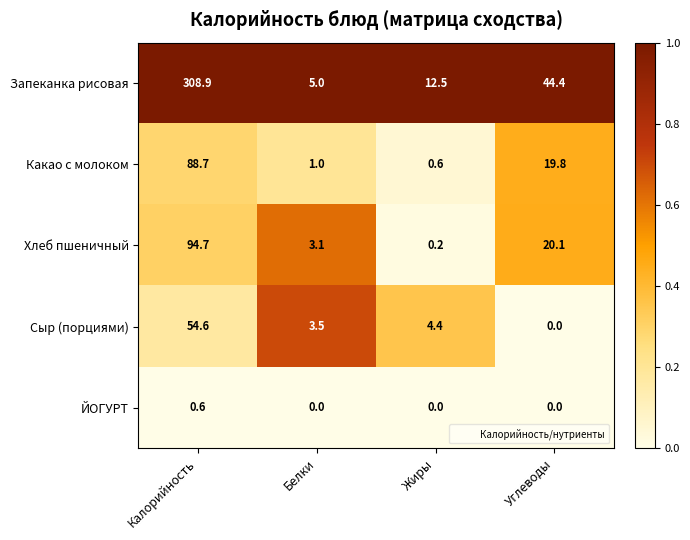

What value does the Хлеб пшеничный series have at Белки?

3.1